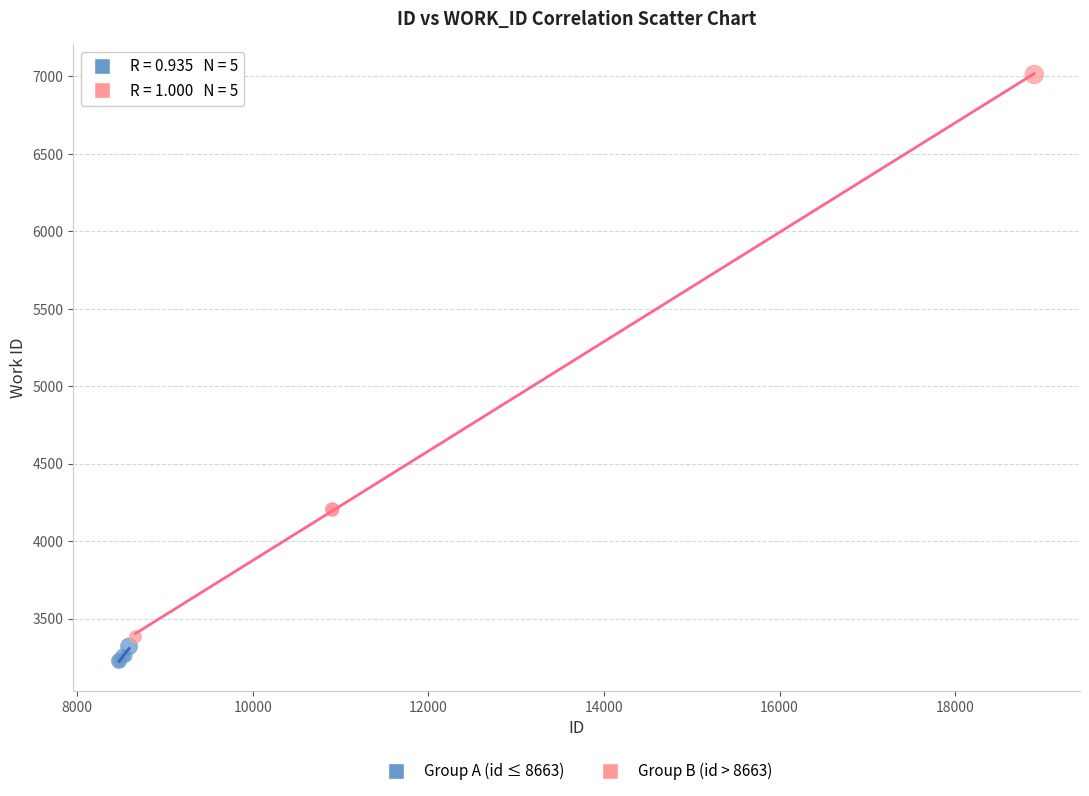

Which series reaches the maximum Y coordinate?

Group B (id > 8663)